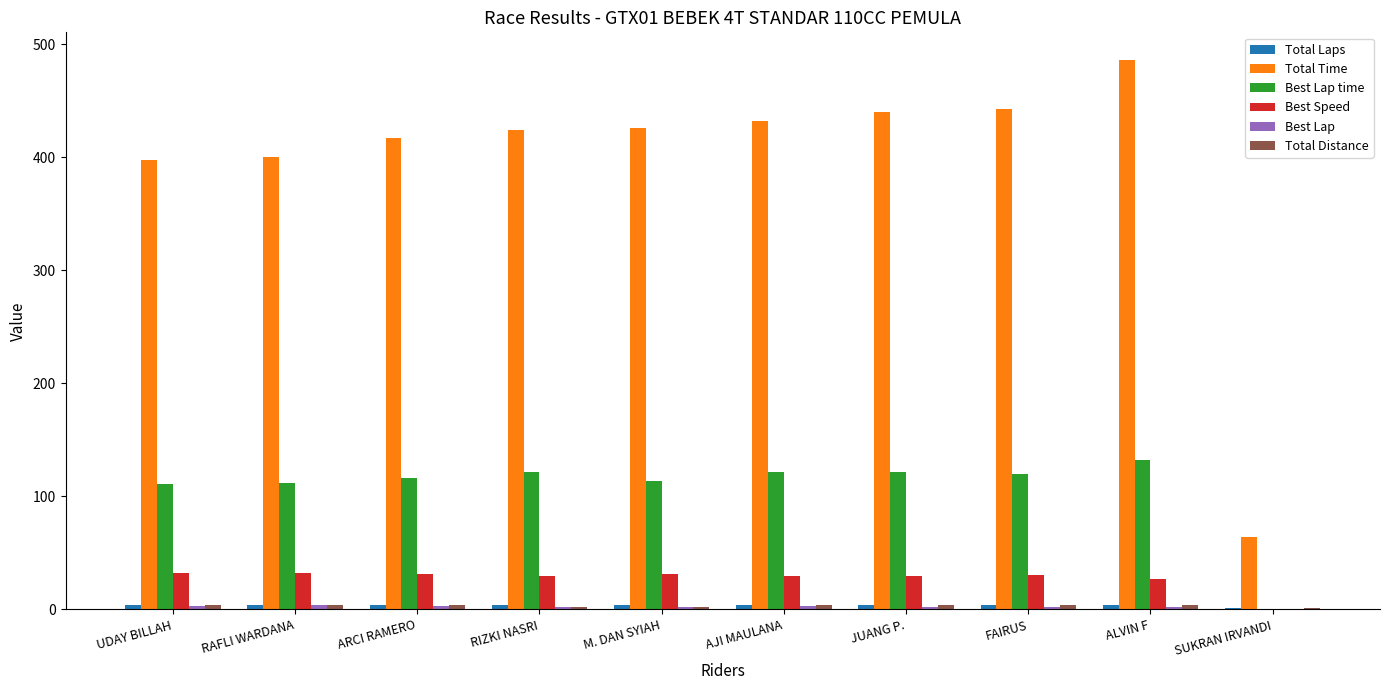

What is the maximum value for Total Time?

486.2